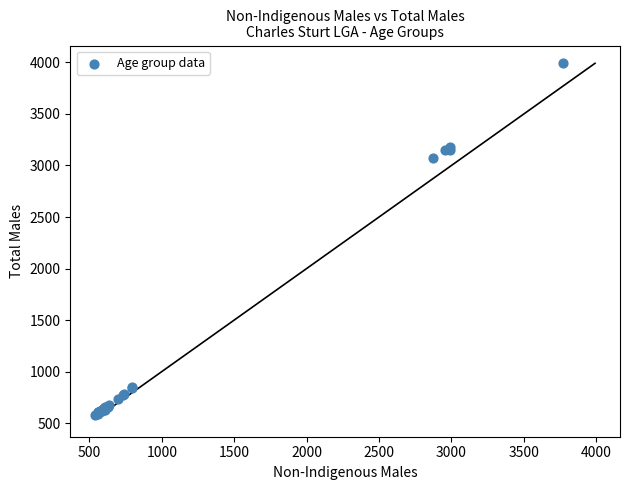

What Y value in the scatter plot is closest to 2283?

3073